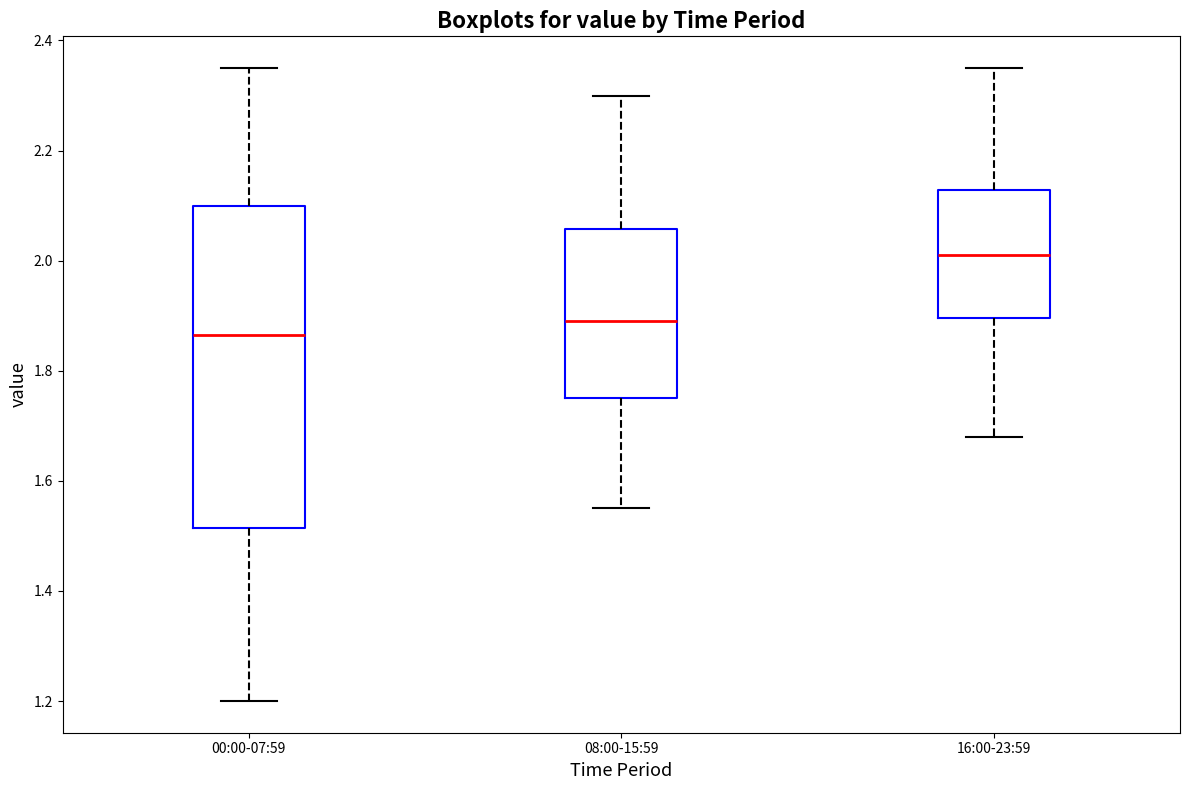

Reading left to right, transcribe this box plot: for each box, give where its median line is, the range the box spans, and where its two whiskers end, as read against the y-axis. The values are not printed on the chart, so give them approximately, as read against the axis.

00:00-07:59: median 1.86, box 1.52 to 2.10, whiskers 1.20 to 2.36
08:00-15:59: median 1.90, box 1.76 to 2.06, whiskers 1.56 to 2.30
16:00-23:59: median 2.02, box 1.90 to 2.12, whiskers 1.68 to 2.36